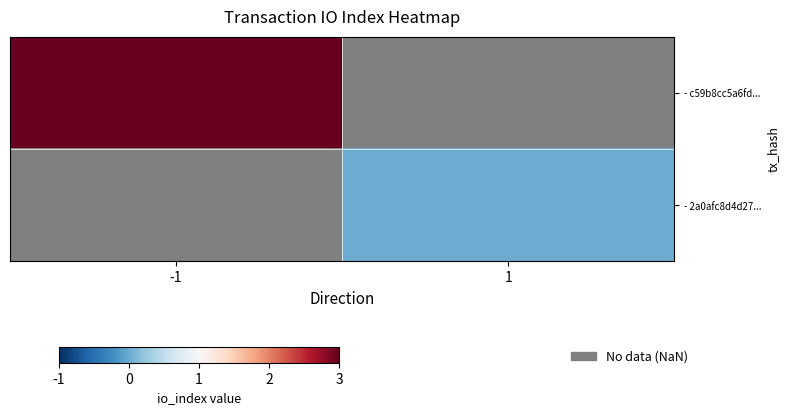

Which series has the largest range (max minus min)?

- c59b8cc5a6fd...